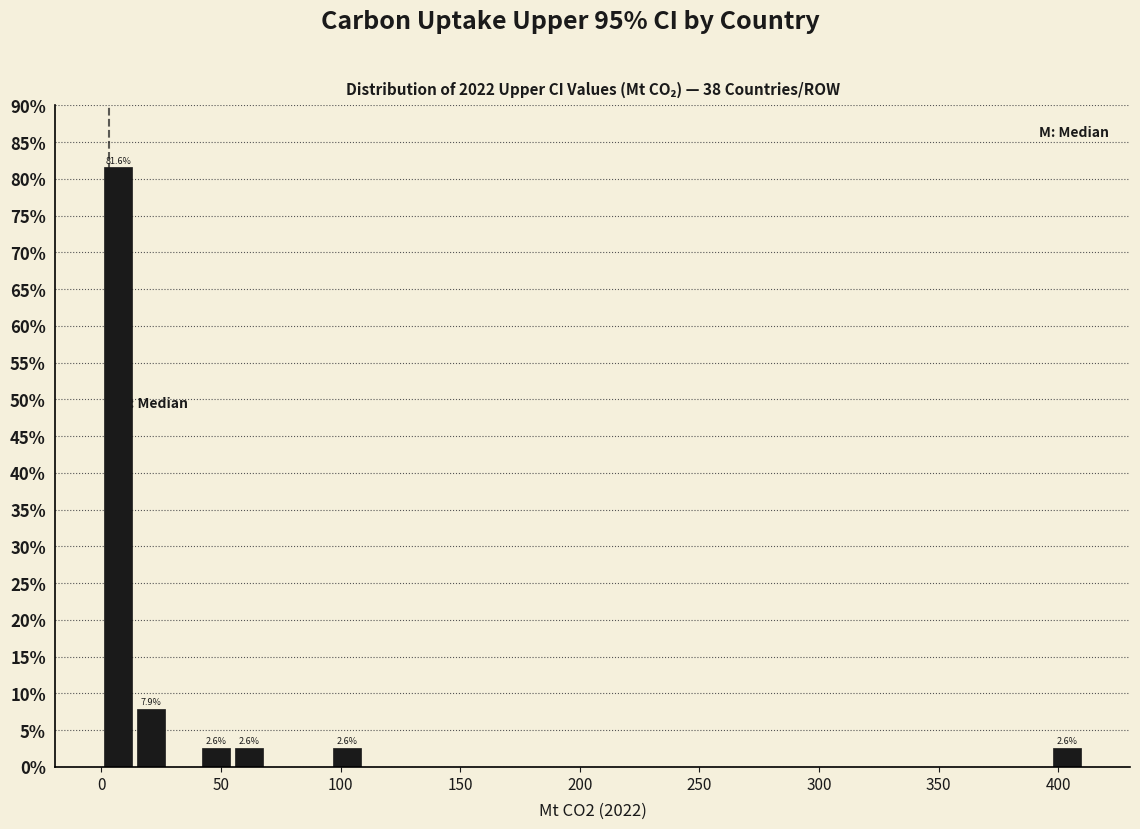

Around what value on the x-axis is the tallest bar? Give the approximate position of its centre, as read against the axis.

5